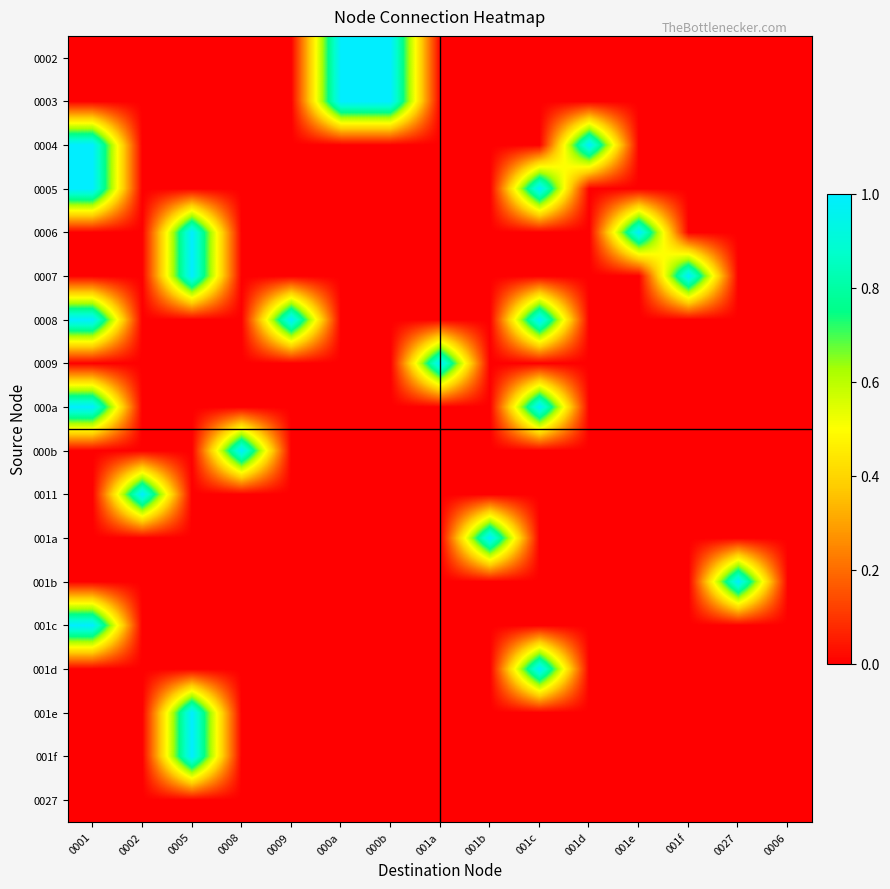

At which category is the sum across all series the highest?

0001